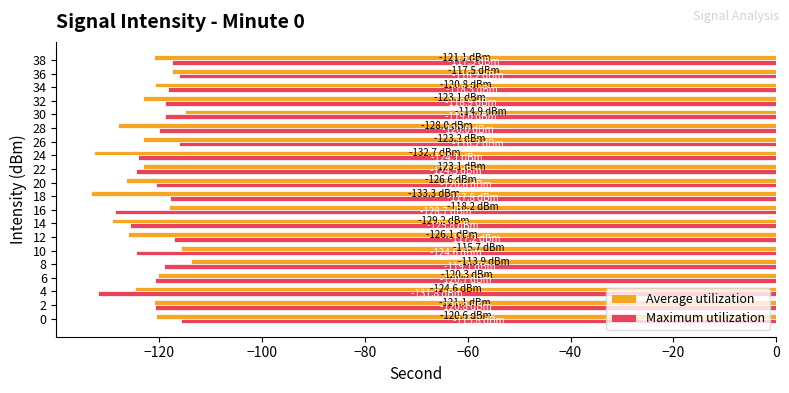

Rank the series at 10 from highest to lowest value.

Average utilization, Maximum utilization